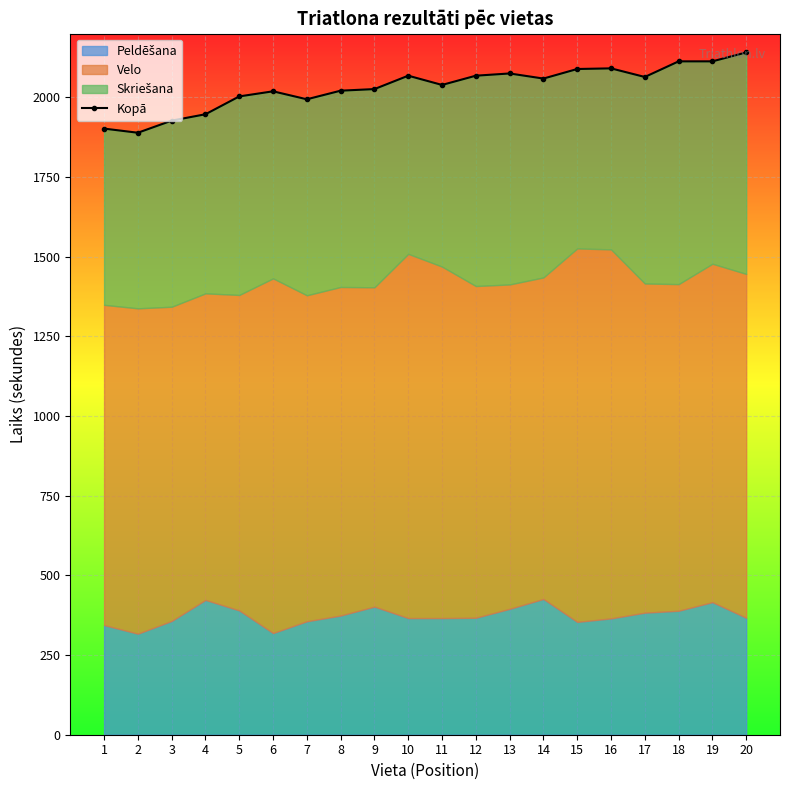

What is the value of the 16th point from the left?

2091